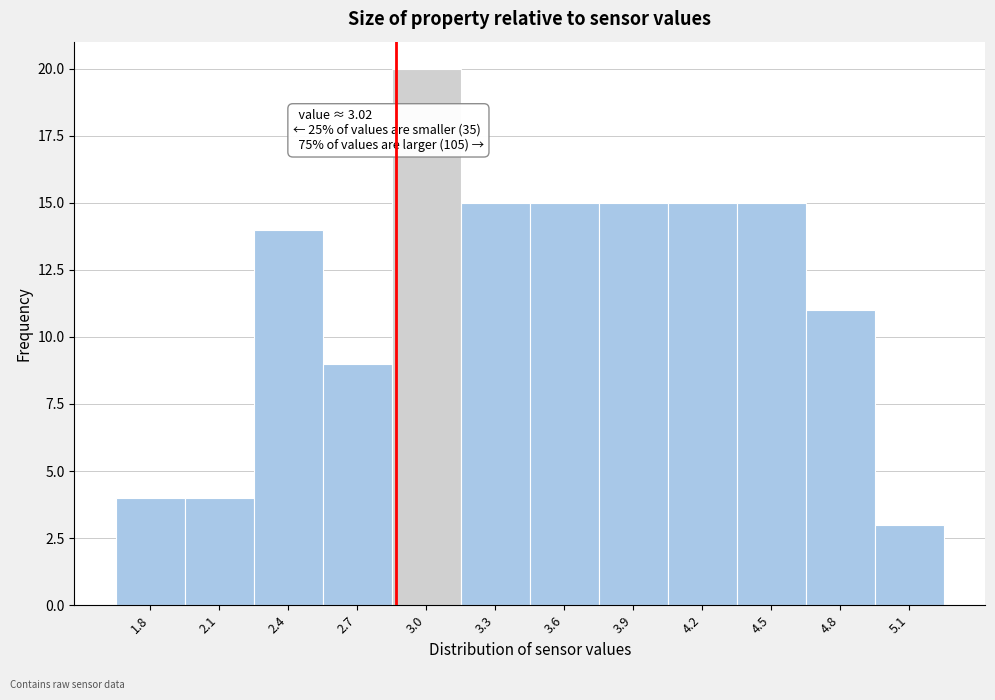

Reading right to left, list all the values displayed in this chart.

5.1=3	4.8=11	4.5=15	4.2=15	3.9=15	3.6=15	3.3=15	3.0=20	2.7=9	2.4=14	2.1=4	1.8=4